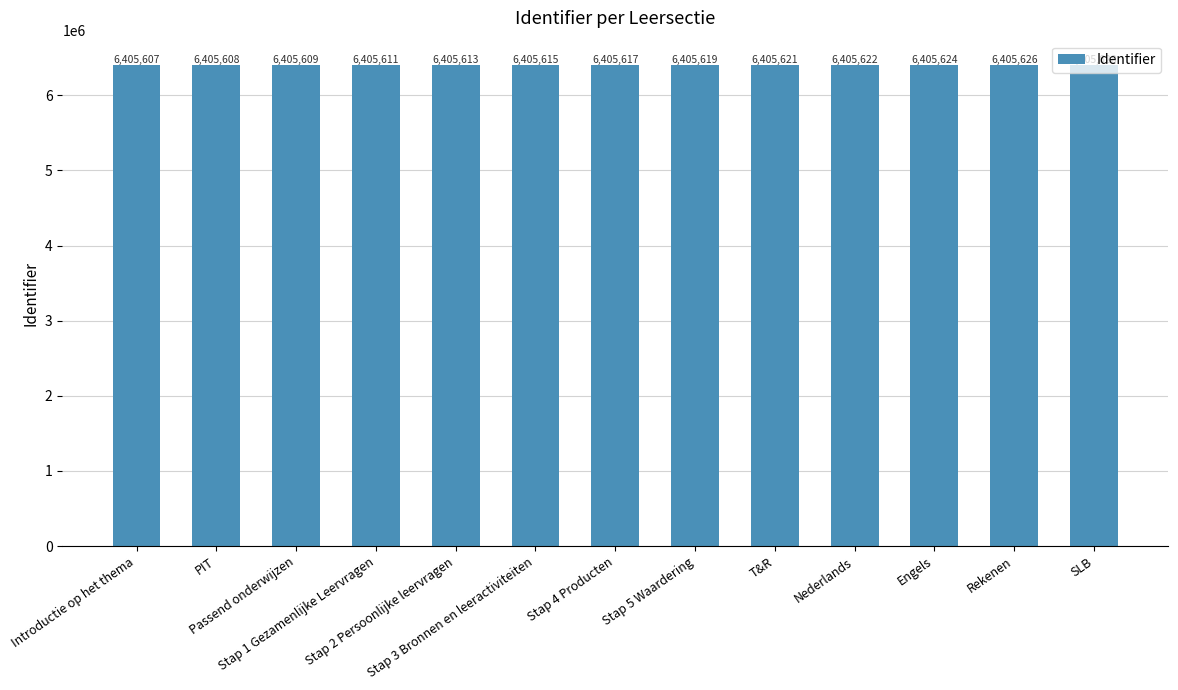

List the labels in order of value, largest first.

SLB, Rekenen, Engels, Nederlands, T&R, Stap 5 Waardering, Stap 4 Producten, Stap 3 Bronnen en leeractiviteiten, Stap 2 Persoonlijke leervragen, Stap 1 Gezamenlijke Leervragen, Passend onderwijzen, PIT, Introductie op het thema